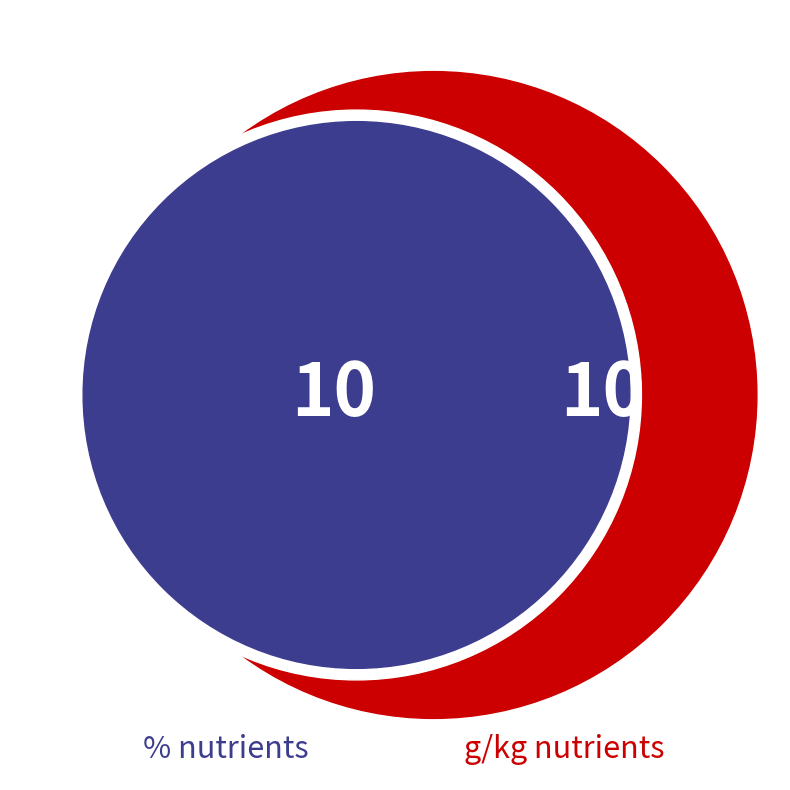

Does Dry matter represent more than half of the total?

No